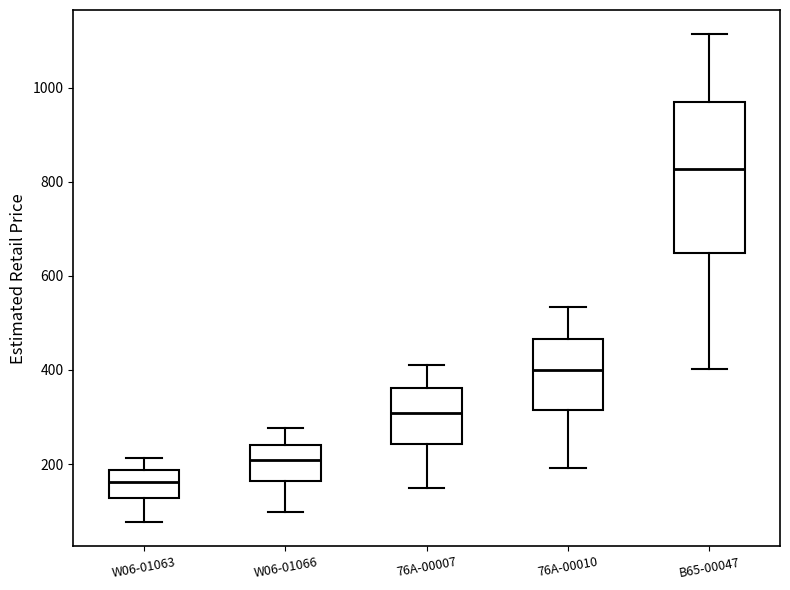

Reading left to right, transcribe this box plot: for each box, give where its median line is, the range the box spans, and where its two whiskers end, as read against the y-axis. The values are not printed on the chart, so give them approximately, as read against the axis.

W06-01063: median 160, box 120 to 180, whiskers 80 to 220
W06-01066: median 200, box 160 to 240, whiskers 100 to 280
76A-00007: median 300, box 240 to 360, whiskers 140 to 420
76A-00010: median 400, box 320 to 460, whiskers 200 to 540
B65-00047: median 820, box 640 to 960, whiskers 400 to 1120